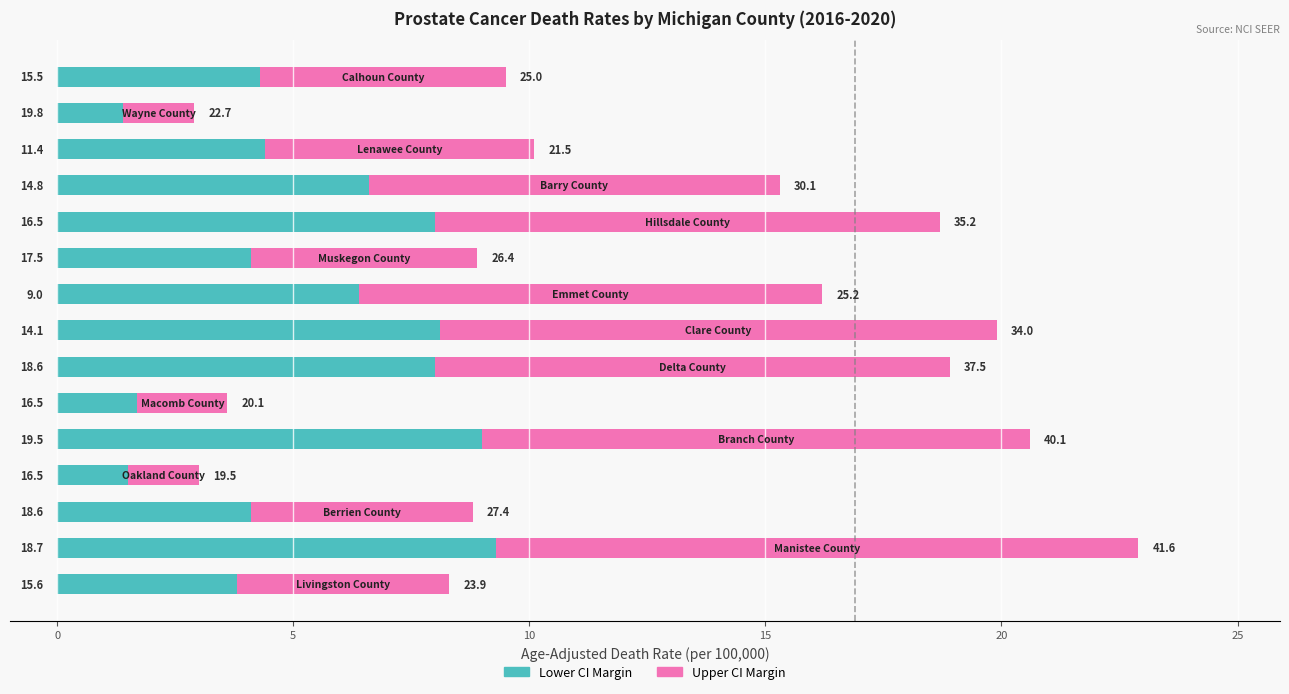

What are all the series names shown in the legend?

Lower CI Margin, Upper CI Margin